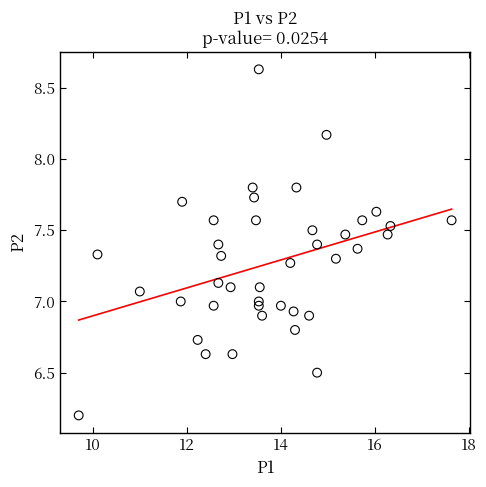

What is the range of Y values (max minus min)?

2.4